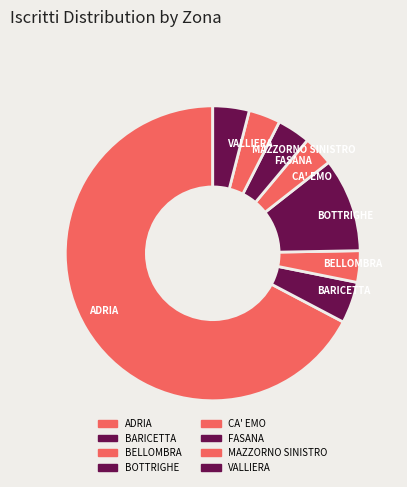

Combined, do BARICETTA and CA' EMO account for over 50%?

No